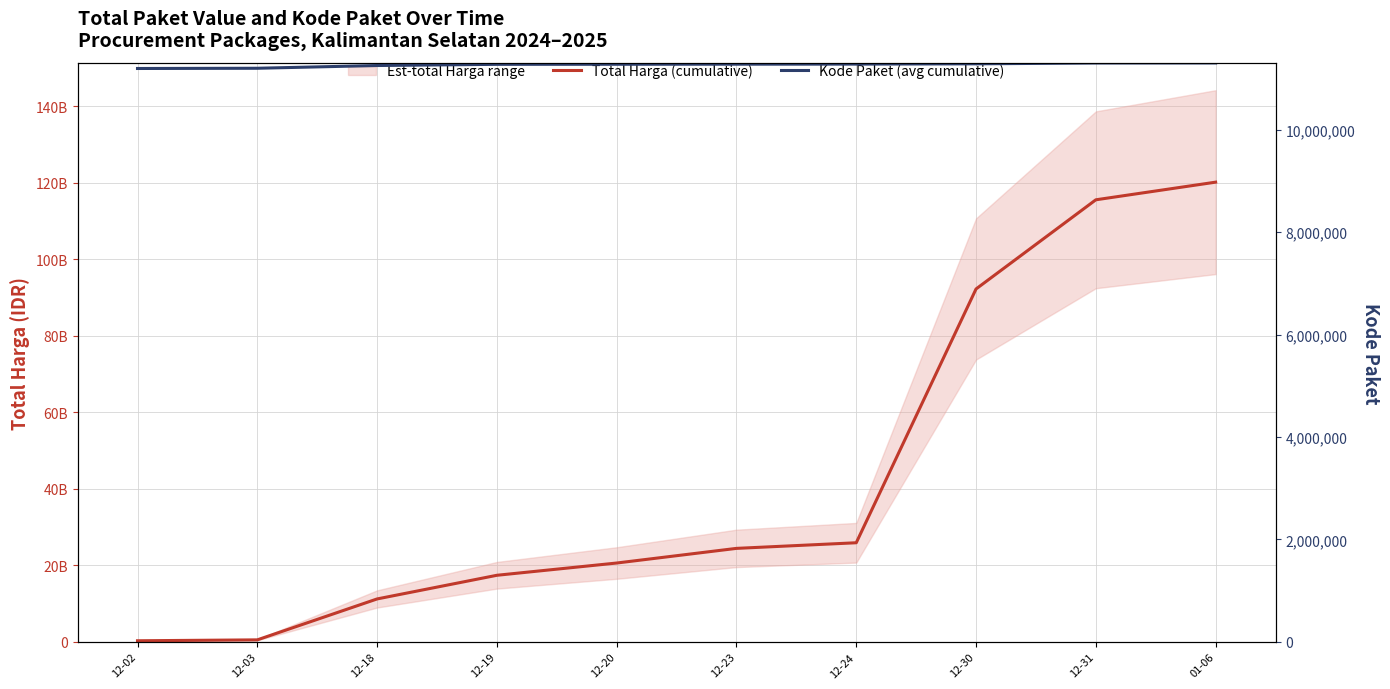

Rank the series at 12-31 from lowest to highest value.

Kode Paket (avg cumulative), Total Harga (cumulative)